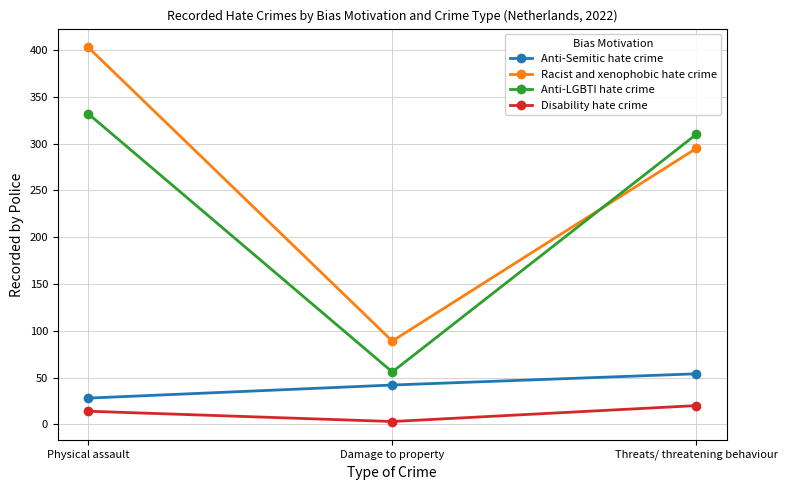

Reading left to right, list all the values displayed in this chart.

Anti-Semitic hate crime: Physical assault=28	Damage to property=42	Threats/ threatening behaviour=54
Racist and xenophobic hate crime: Physical assault=403	Damage to property=89	Threats/ threatening behaviour=295
Anti-LGBTI hate crime: Physical assault=332	Damage to property=56	Threats/ threatening behaviour=310
Disability hate crime: Physical assault=14	Damage to property=3	Threats/ threatening behaviour=20